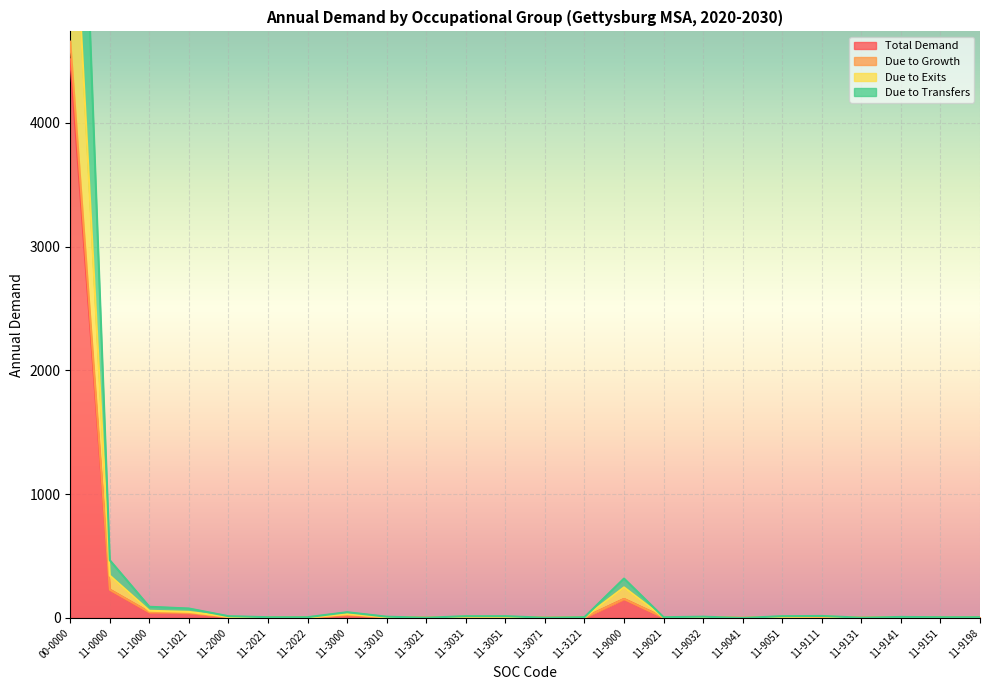

How many distinct data groups are displayed?

4